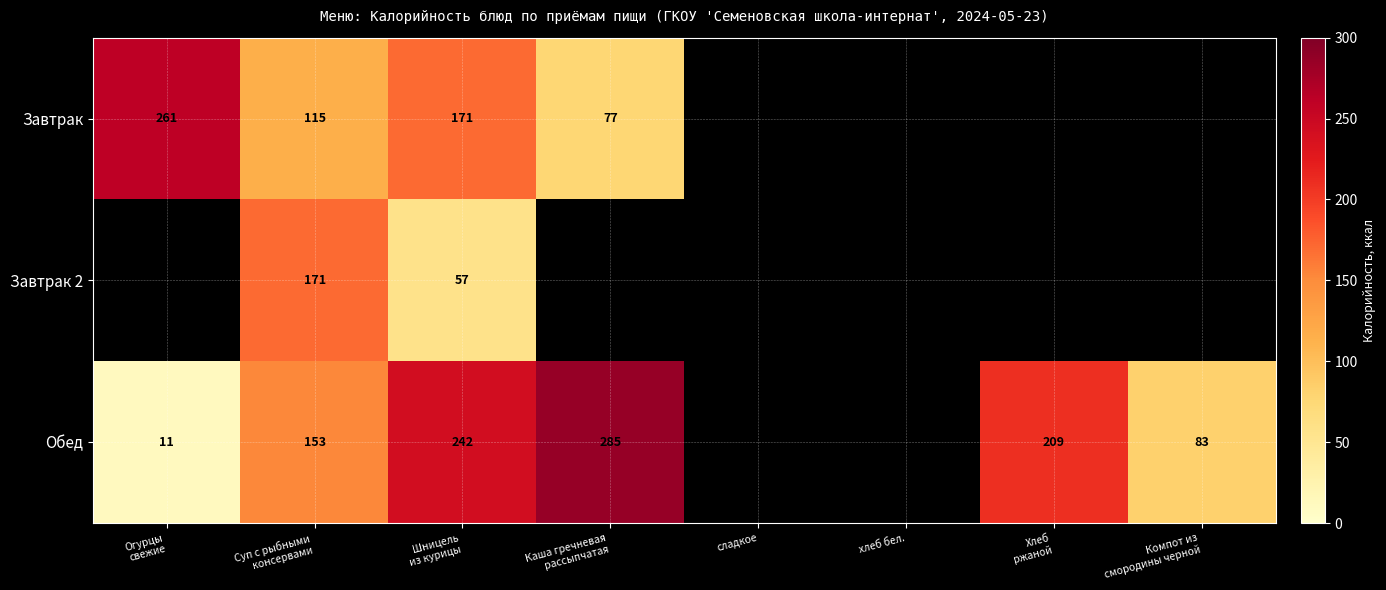

What is the difference between the maximum and minimum values in the Завтрак series?

184.0